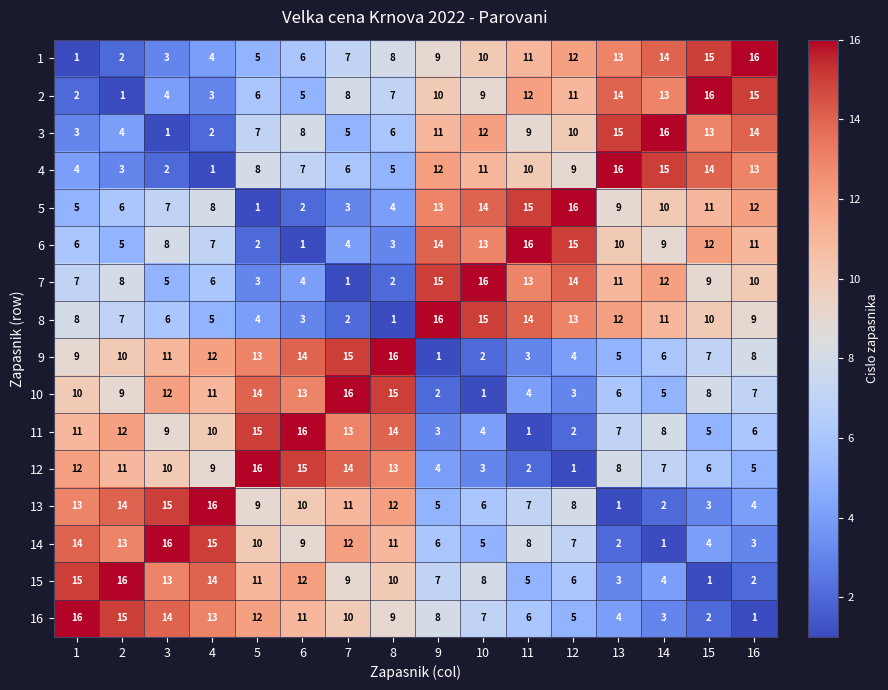

Is it true that 12 equals 12 at 4?

False